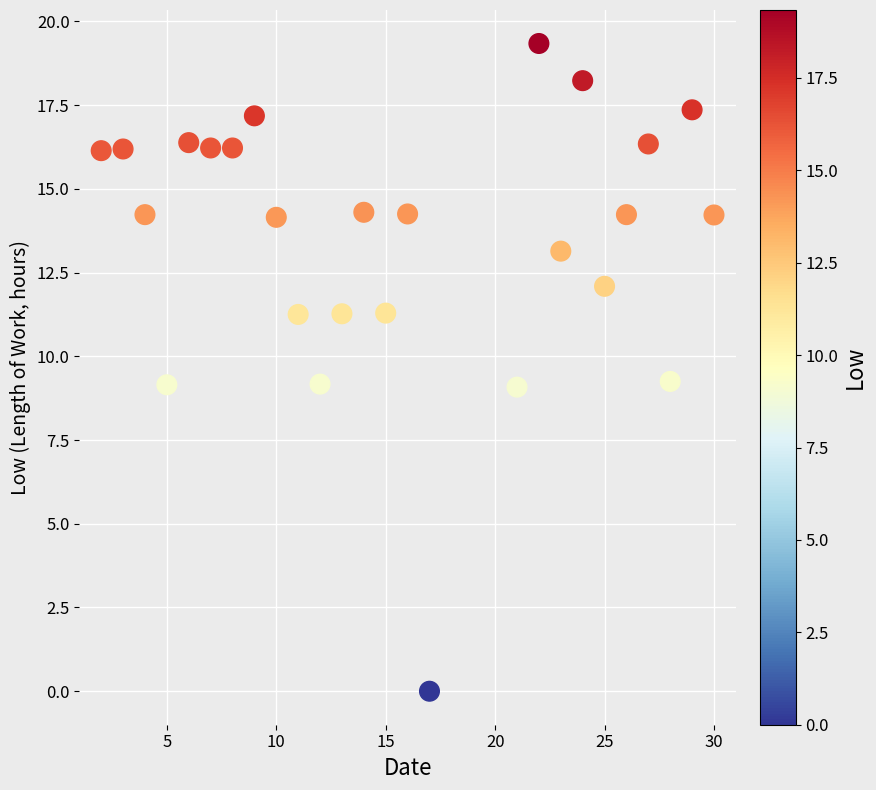

What is the range of Y values (max minus min)?

19.3